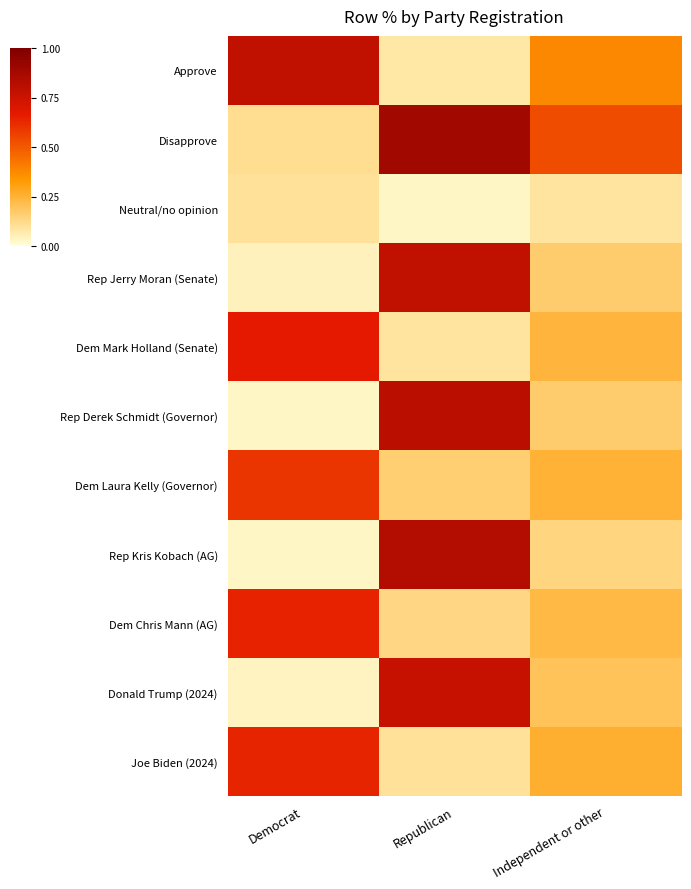

Which series has the largest total across all categories?

Disapprove